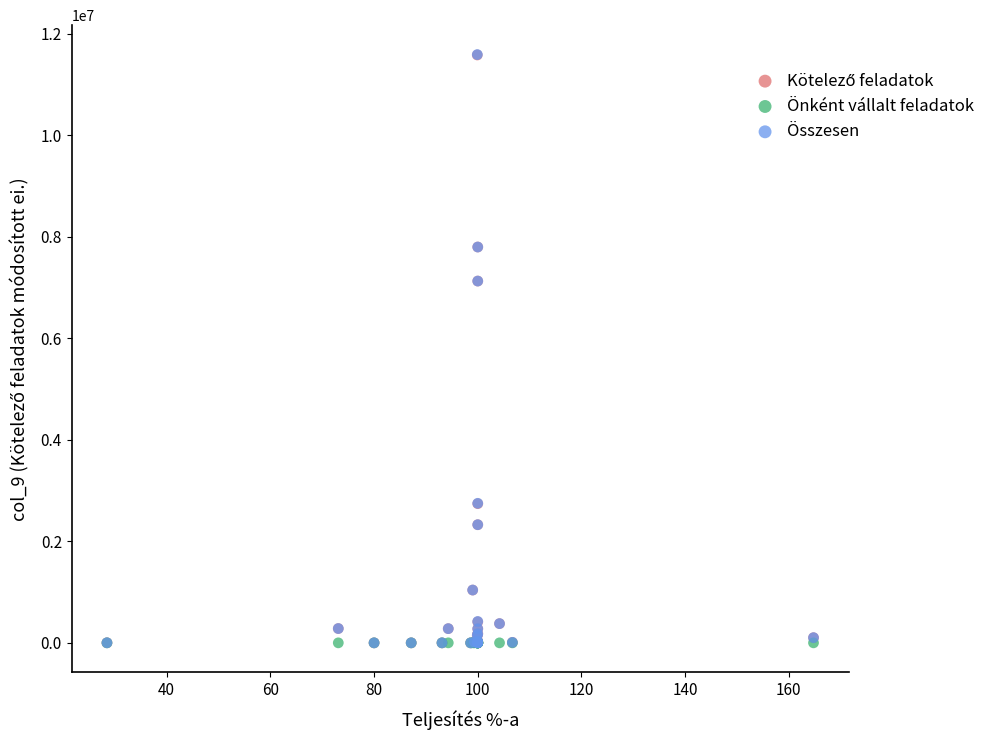

Which series has the largest Y range (max minus min)?

Összesen